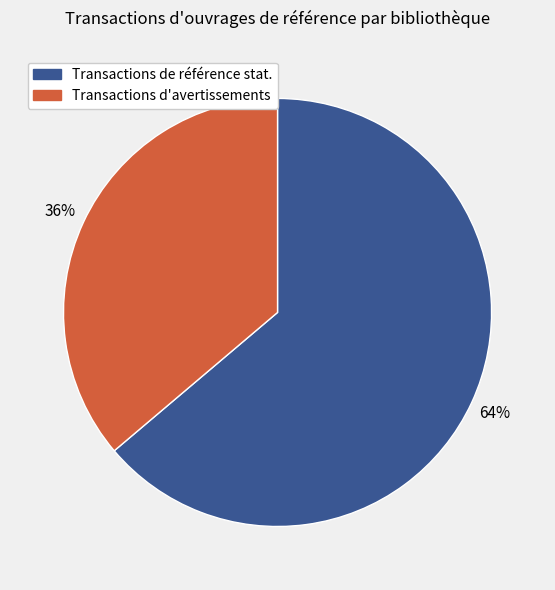

To the nearest percent, what is the average slice percentage?

50%